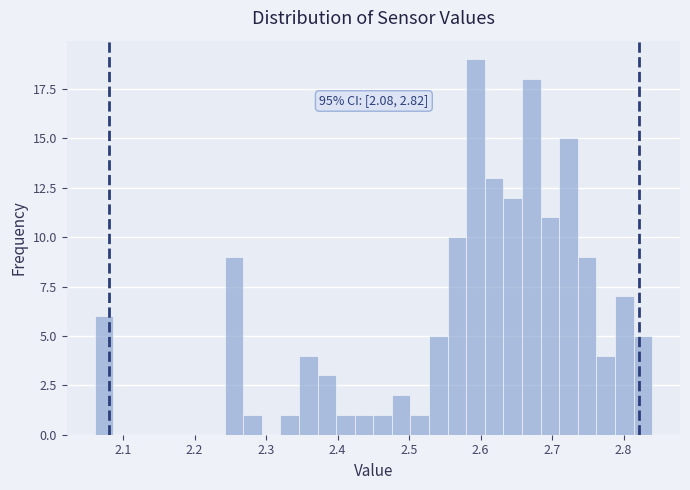

Read against the x-axis, roughly where is the centre of the tallest bar?

2.59